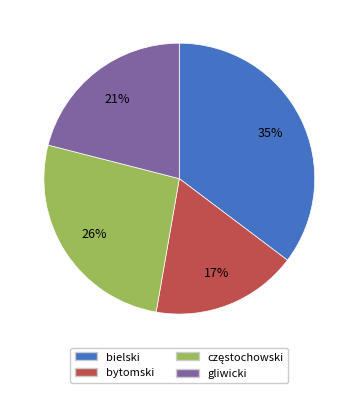

The bytomski slice represents 3% of the pie. True or false?

False